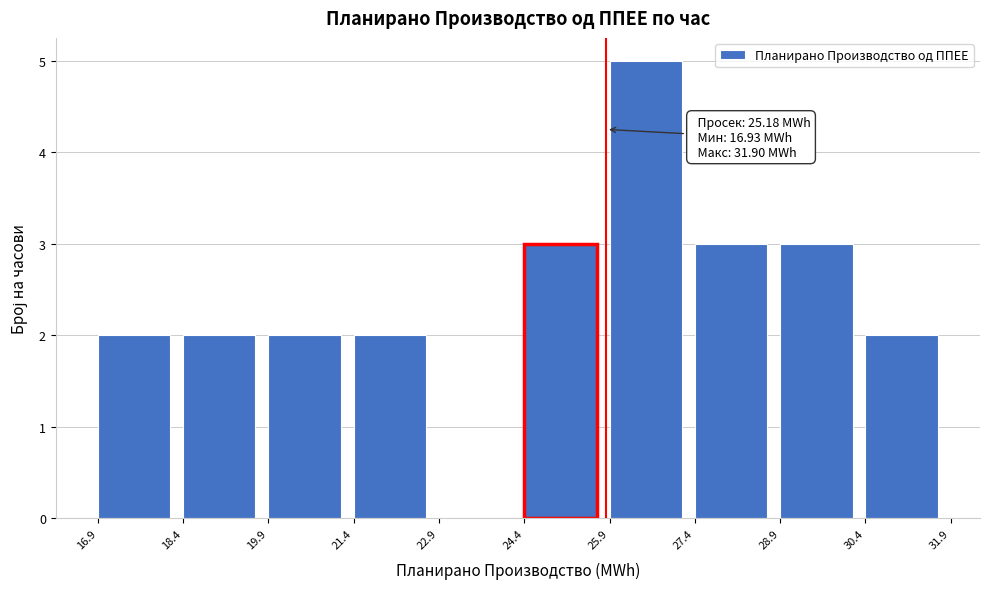

Which range on the x-axis has the tallest bar?

25.9 to 27.4